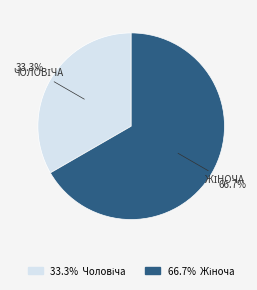

Which category accounts for the majority?

Жіноча